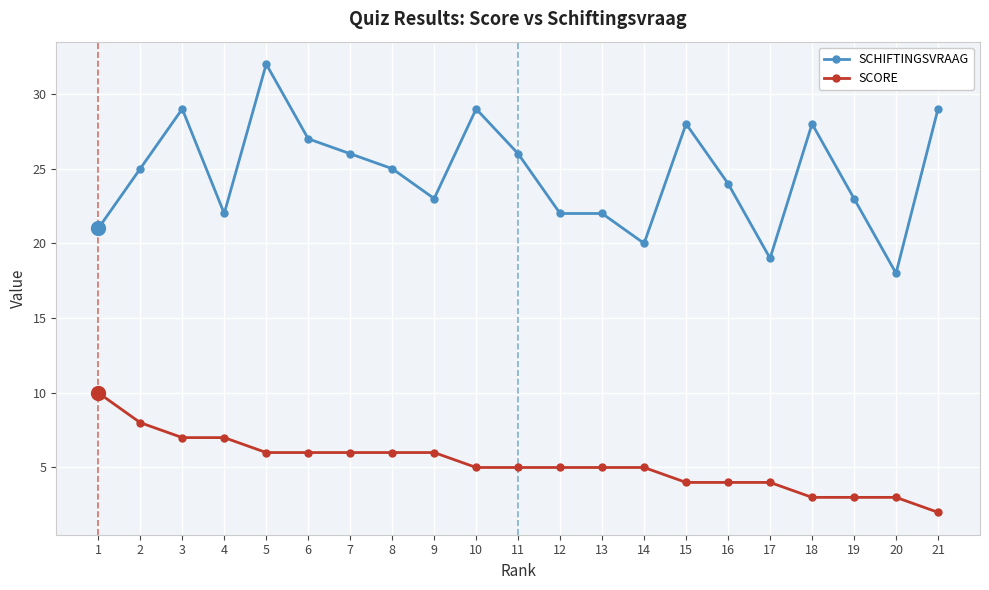

Count the number of data series in this chart.

2